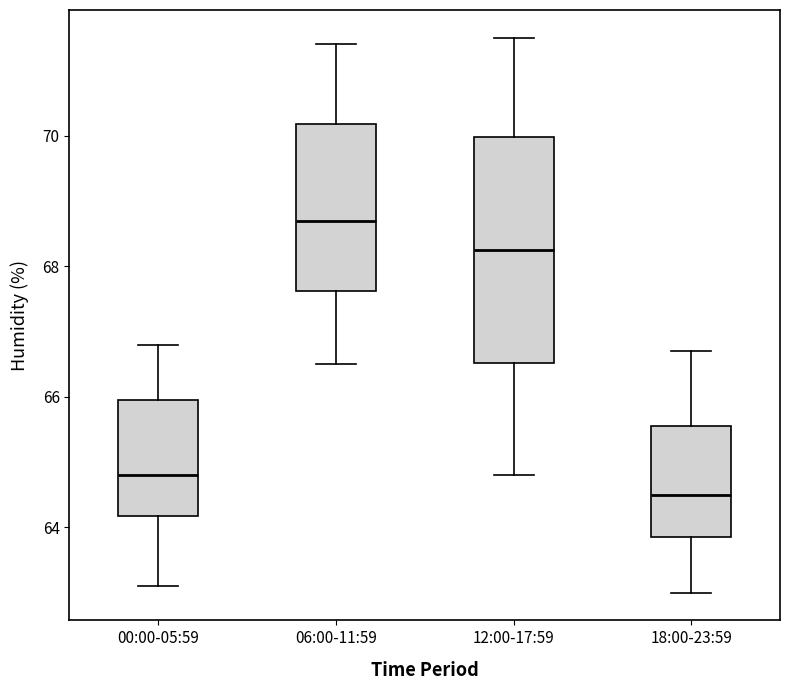

Comparing the boxes themselves (not the whiskers), which one is the tallest?

12:00-17:59